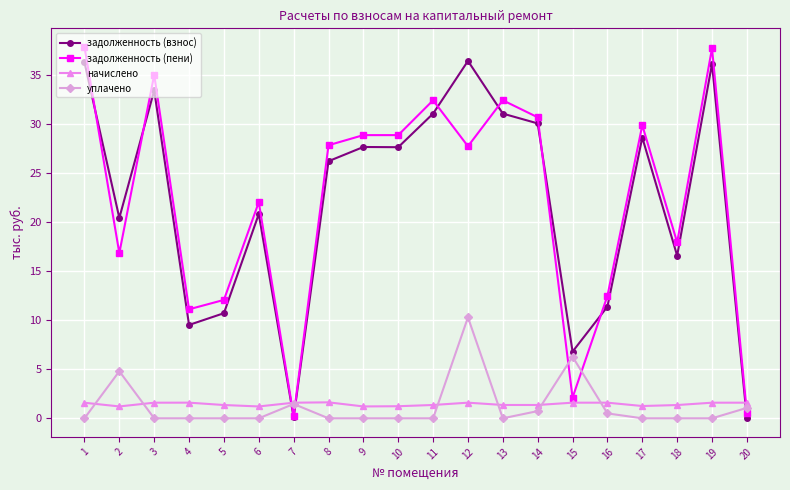

Is it true that задолженность (пени) equals 17.9 at 18?

True